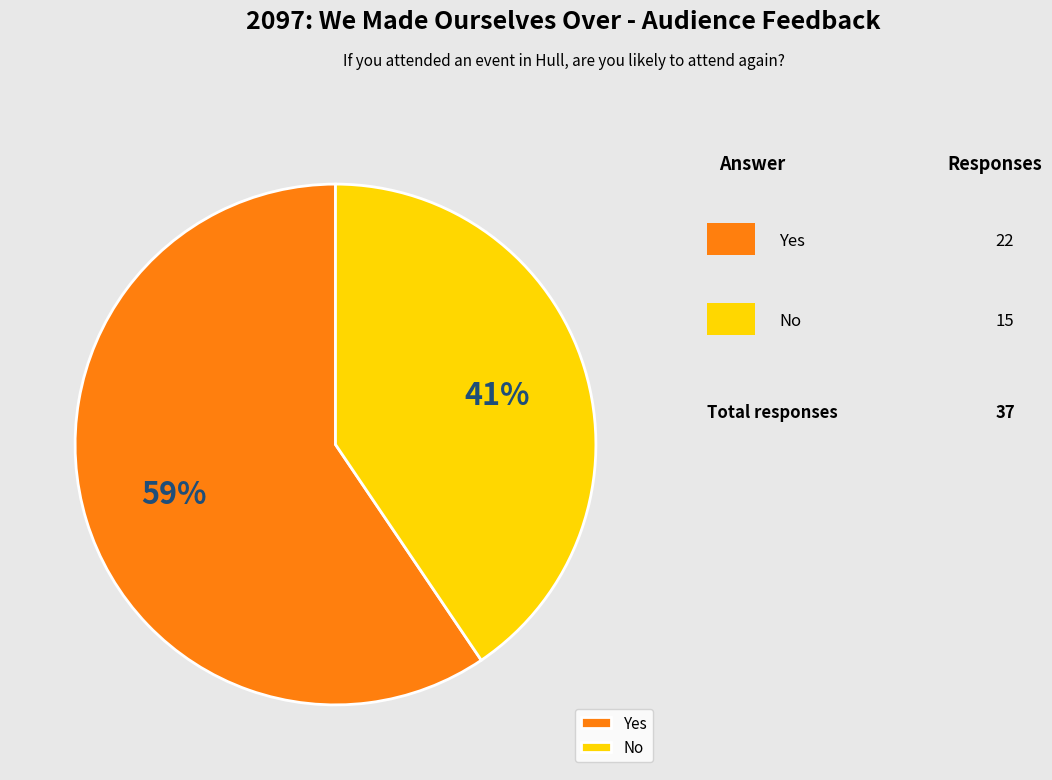

To the nearest percent, what is the average slice percentage?

50%